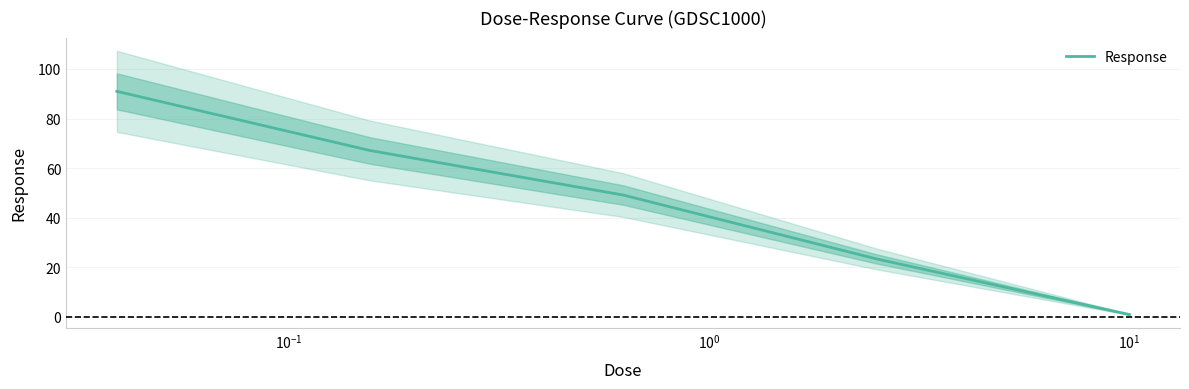

What is the smallest value displayed?

0.8